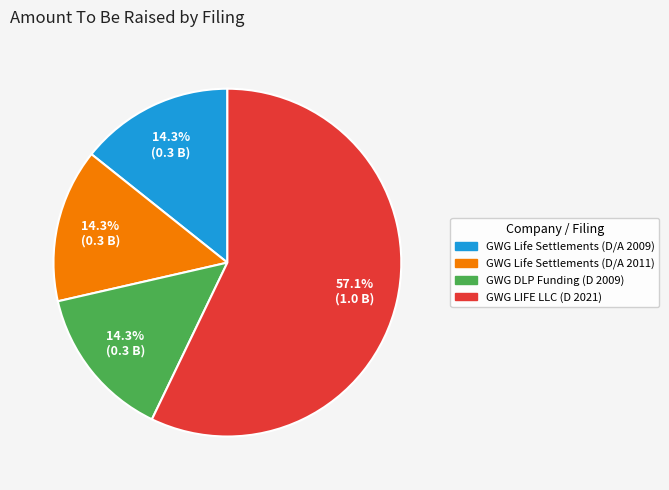

What is the total percentage of GWG Life Settlements (D/A 2011) and GWG LIFE LLC (D 2021)?

71.4%